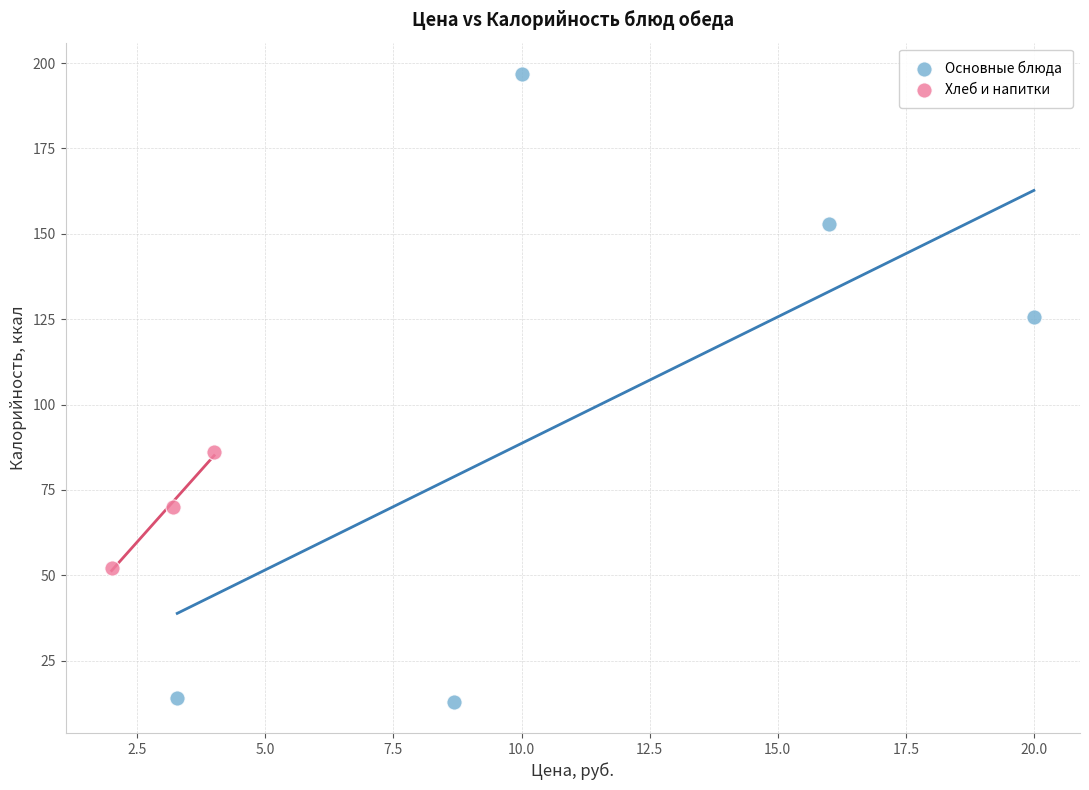

Which series contains the highest Y value?

Основные блюда